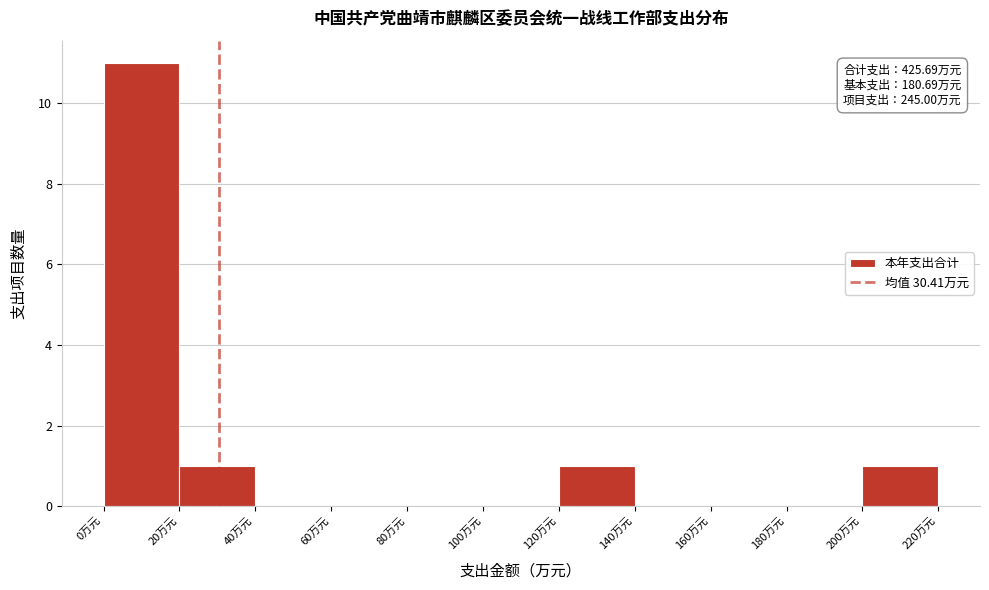

Over which range of the x-axis is the bar tallest?

0 to 20